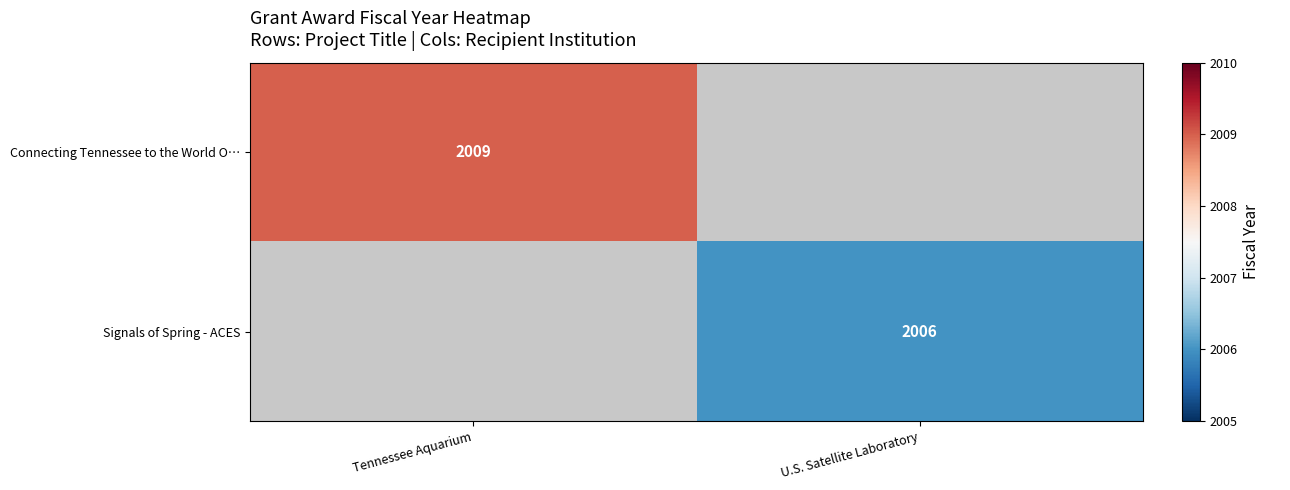

What is the smallest value displayed?

2006.0